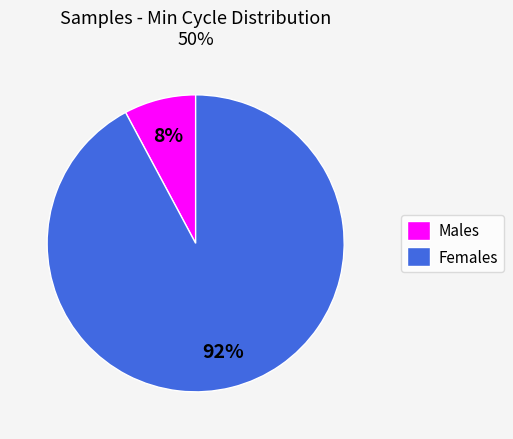

Is the sum of Females and Males greater than half?

Yes